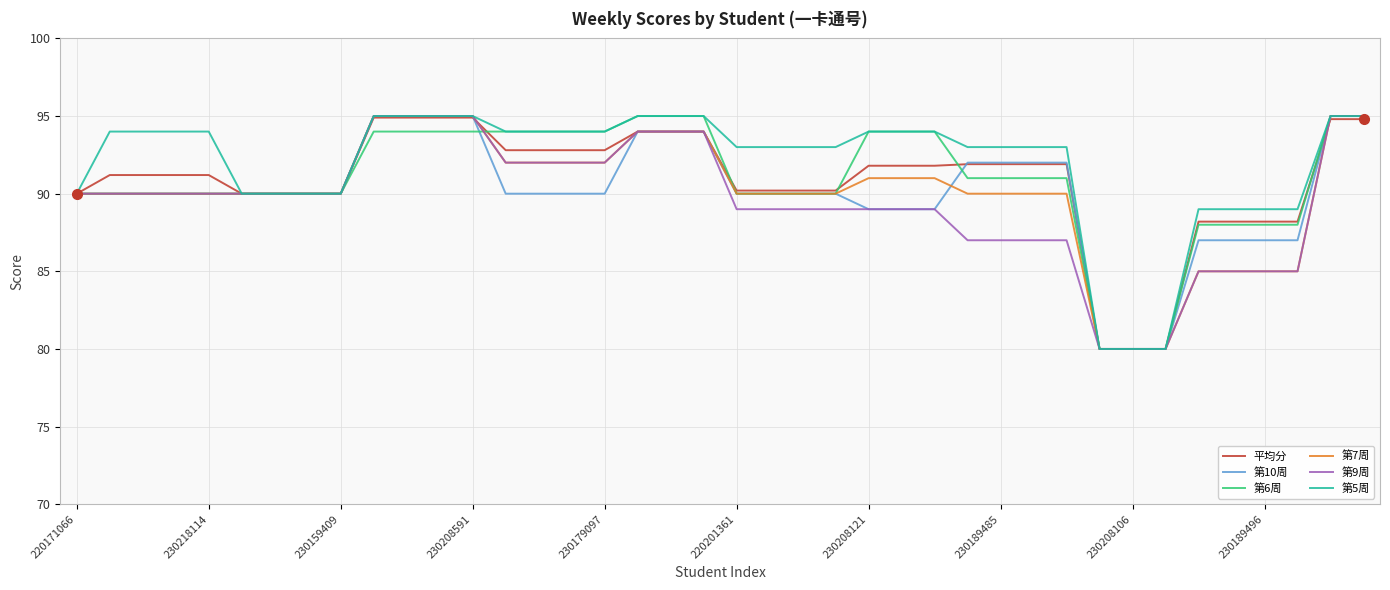

What is the smallest value displayed?

80.0